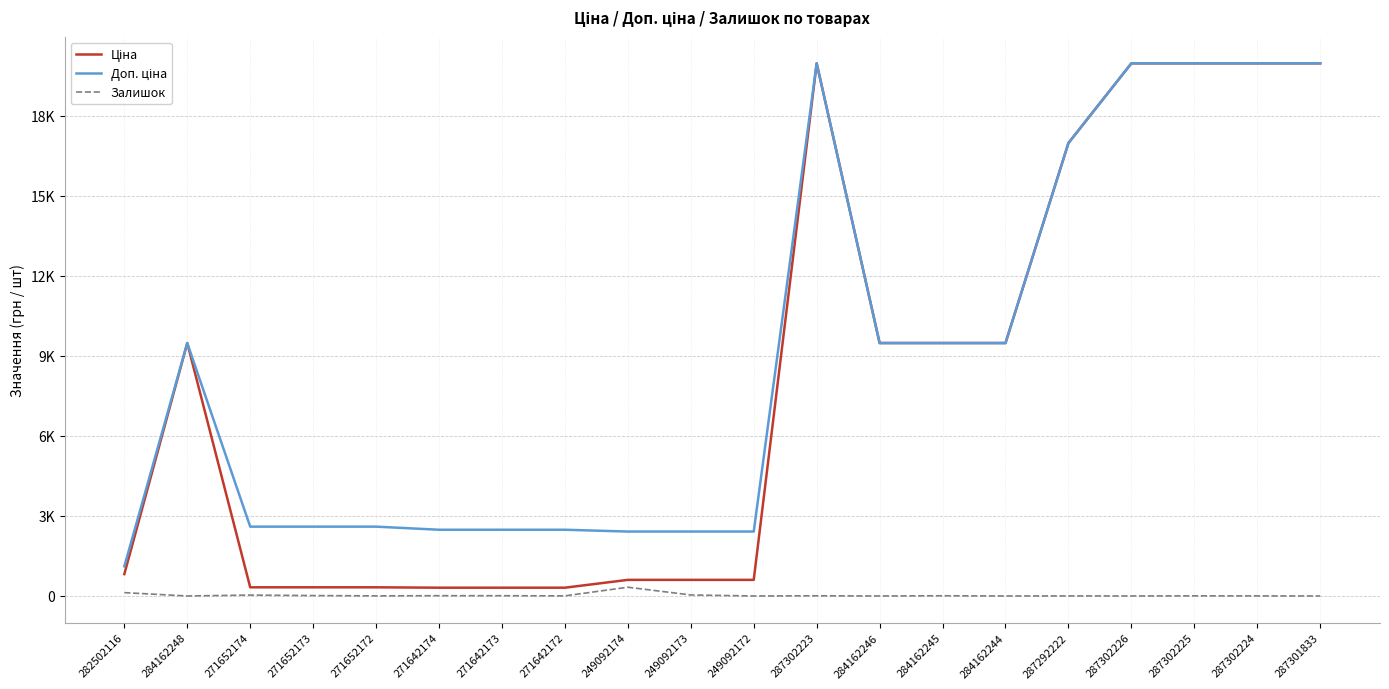

Is this an area chart (filled region under the line)?

No